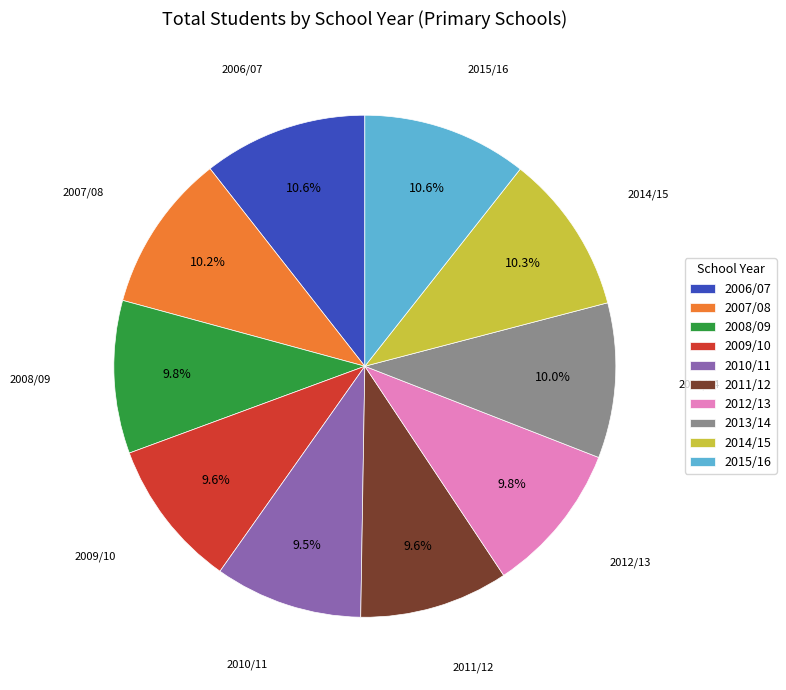

Is there a majority slice in this chart?

No